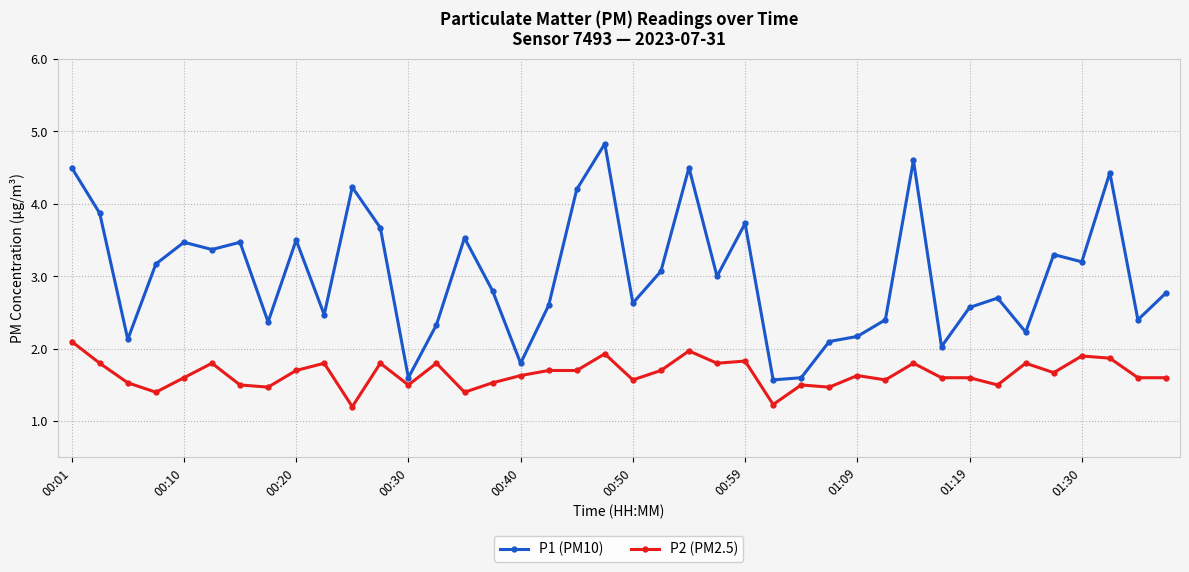

What is the minimum value shown in the chart?

1.2